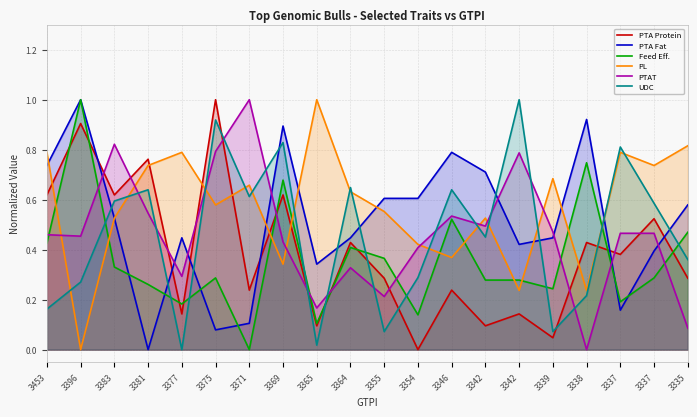

Reading left to right, what are all the values shown in this chart?

PTA Protein: 3453=0.6	3396=0.9	3383=0.6	3381=0.8	3377=0.1	3375=1.0	3371=0.2	3369=0.6	3365=0.1	3364=0.4	3355=0.3	3354=0.0	3346=0.2	3342=0.1	3342=0.1	3339=0.0	3338=0.4	3337=0.4	3337=0.5	3335=0.3
PTA Fat: 3453=0.7	3396=1.0	3383=0.5	3381=0.0	3377=0.4	3375=0.1	3371=0.1	3369=0.9	3365=0.3	3364=0.4	3355=0.6	3354=0.6	3346=0.8	3342=0.7	3342=0.4	3339=0.4	3338=0.9	3337=0.2	3337=0.4	3335=0.6
Feed Eff.: 3453=0.4	3396=1.0	3383=0.3	3381=0.3	3377=0.2	3375=0.3	3371=0.0	3369=0.7	3365=0.1	3364=0.4	3355=0.4	3354=0.1	3346=0.5	3342=0.3	3342=0.3	3339=0.2	3338=0.7	3337=0.2	3337=0.3	3335=0.5
PL: 3453=0.8	3396=0.0	3383=0.5	3381=0.7	3377=0.8	3375=0.6	3371=0.7	3369=0.3	3365=1.0	3364=0.6	3355=0.6	3354=0.4	3346=0.4	3342=0.5	3342=0.2	3339=0.7	3338=0.2	3337=0.8	3337=0.7	3335=0.8
PTAT: 3453=0.5	3396=0.5	3383=0.8	3381=0.5	3377=0.3	3375=0.8	3371=1.0	3369=0.4	3365=0.2	3364=0.3	3355=0.2	3354=0.4	3346=0.5	3342=0.5	3342=0.8	3339=0.5	3338=0.0	3337=0.5	3337=0.5	3335=0.1
UDC: 3453=0.2	3396=0.3	3383=0.6	3381=0.6	3377=0.0	3375=0.9	3371=0.6	3369=0.8	3365=0.0	3364=0.6	3355=0.1	3354=0.3	3346=0.6	3342=0.5	3342=1.0	3339=0.1	3338=0.2	3337=0.8	3337=0.6	3335=0.4